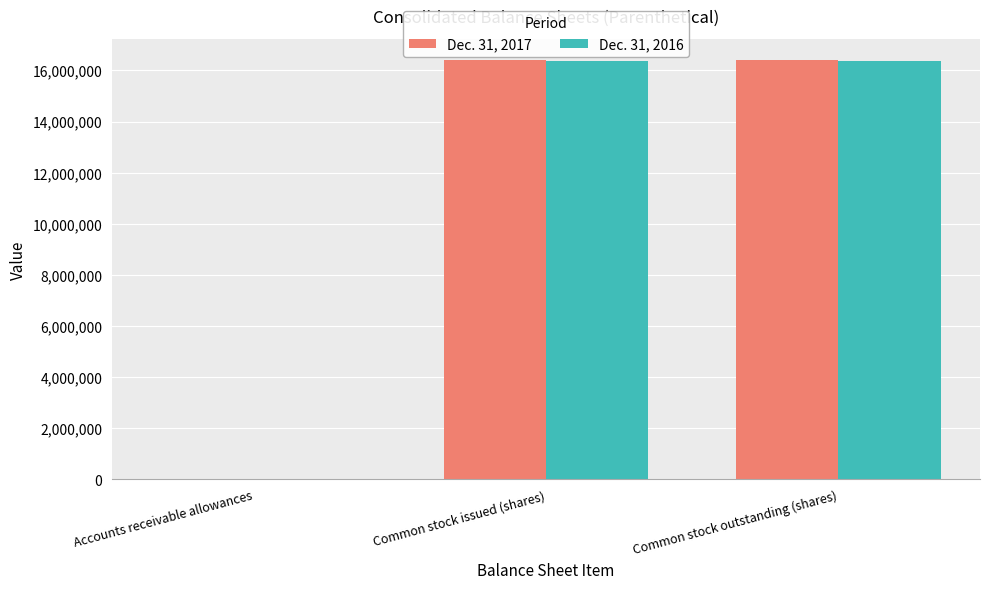

Reading left to right, extract all data points from this chart.

Dec. 31, 2017: Accounts receivable allowances=1691	Common stock issued (shares)=16410000	Common stock outstanding (shares)=16410000
Dec. 31, 2016: Accounts receivable allowances=1143	Common stock issued (shares)=16375000	Common stock outstanding (shares)=16375000